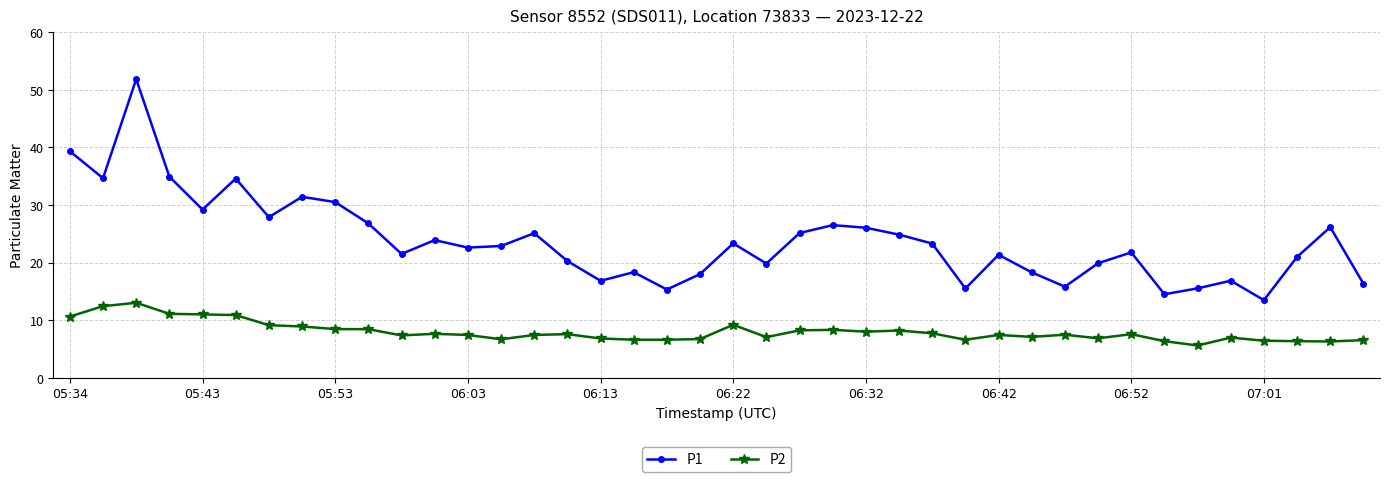

Which series has the largest total across all categories?

P1